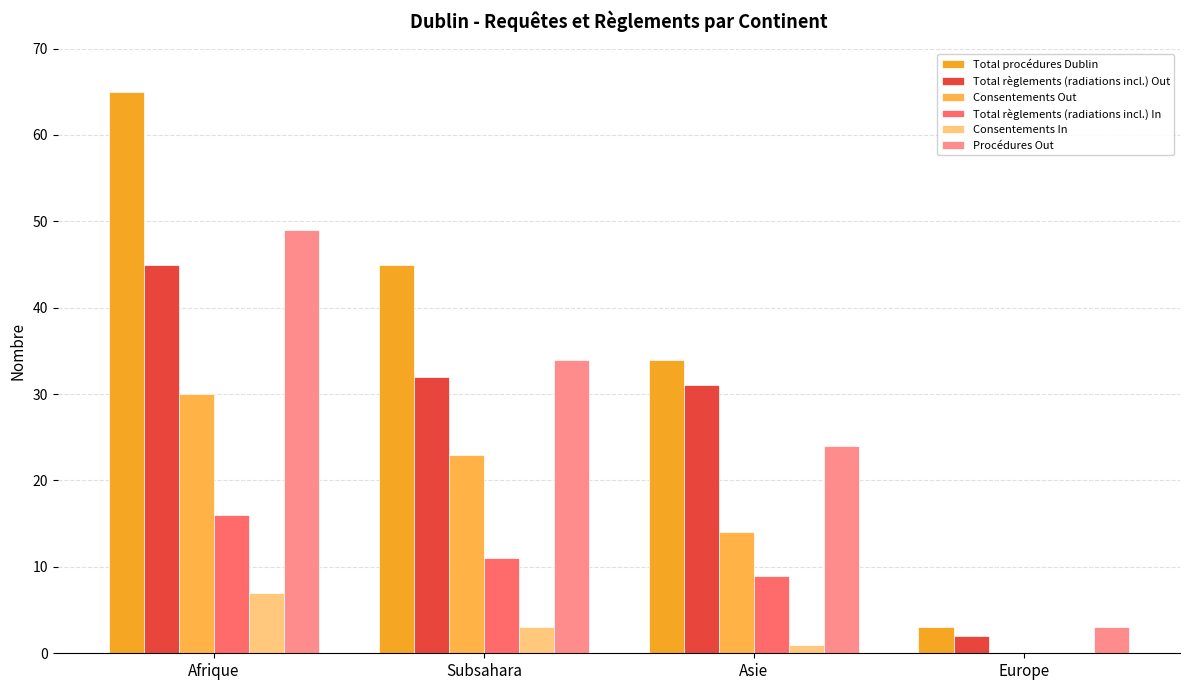

What are all the series names shown in the legend?

Total procédures Dublin, Total règlements (radiations incl.) Out, Consentements Out, Total règlements (radiations incl.) In, Consentements In, Procédures Out